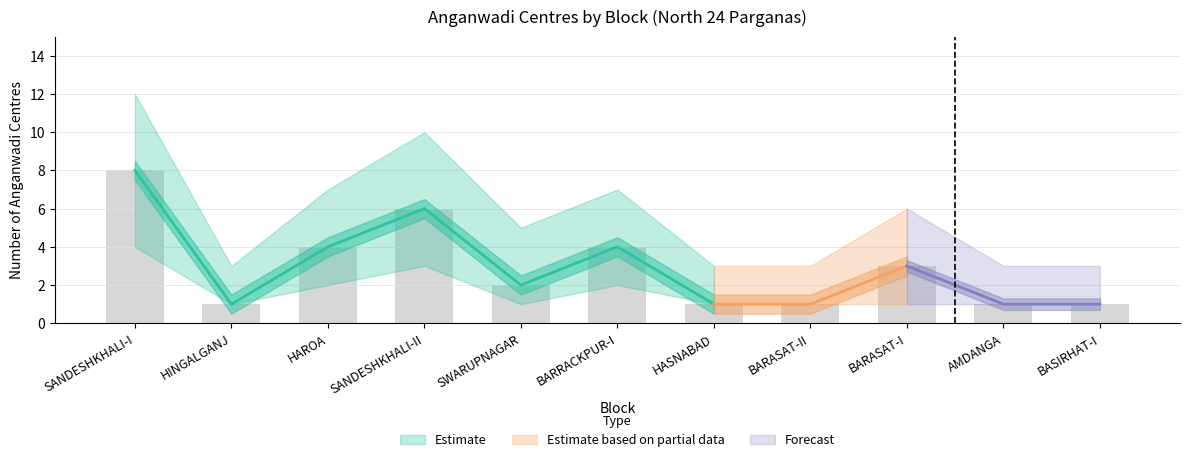

Reading left to right, transcribe all the data shown in this chart.

Anganwadi Count: 8	1	4	6	2	4	1	1	3	1	1
Upper Bound: 12	3	7	10	5	7	3	3	6	3	3
Lower Bound: 4	1	2	3	1	2	1	1	1	1	1